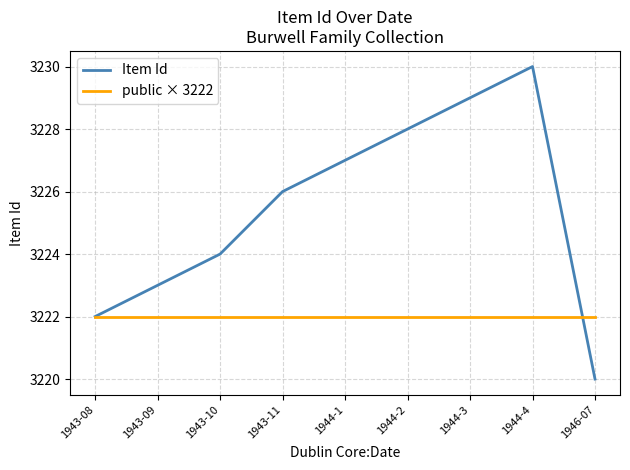

What is the difference between the maximum and minimum values in the Item Id series?

10